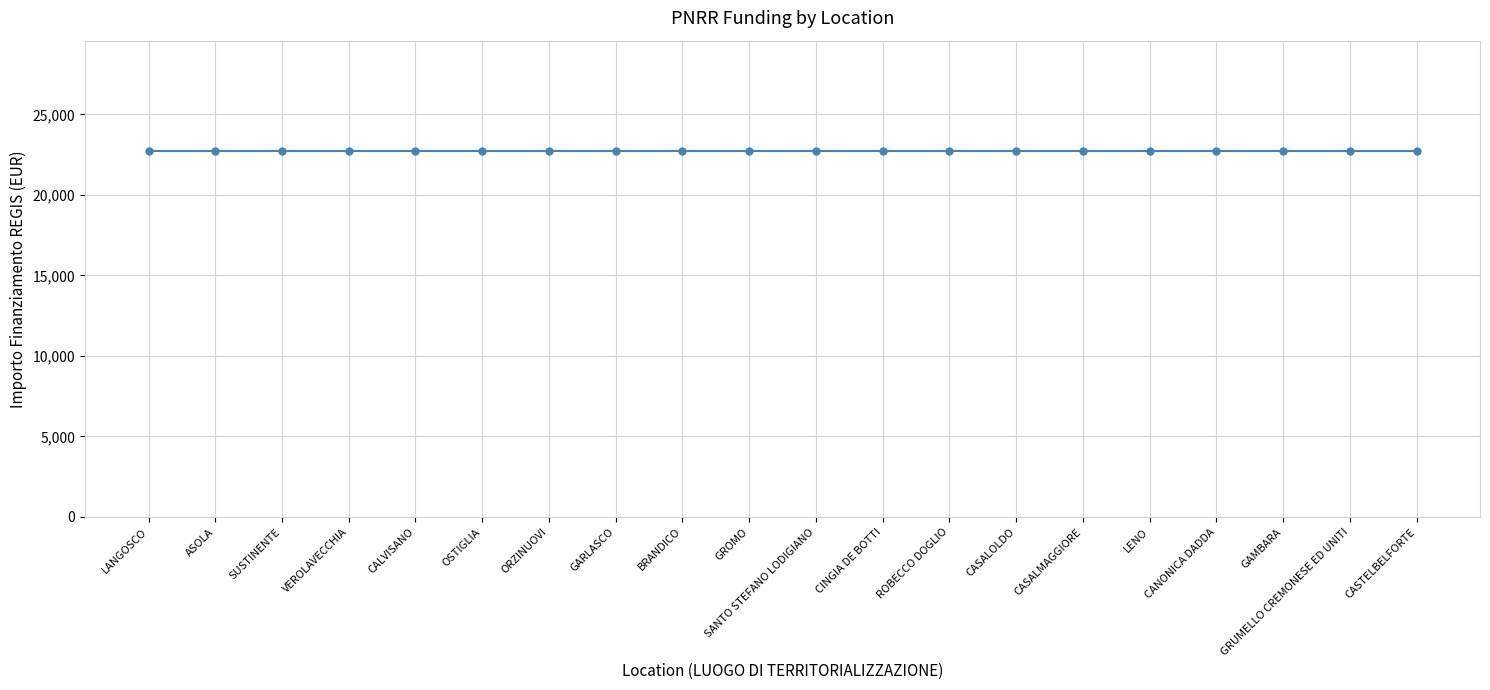

At which label does INVESTIMENTO (numeric) reach its peak?

LANGOSCO